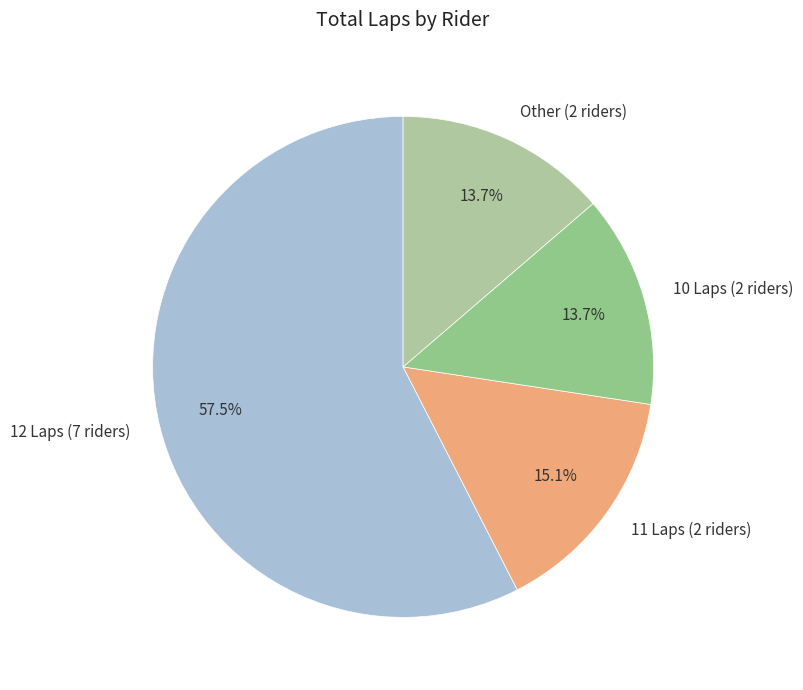

Which category has the biggest portion of the pie?

12 Laps (7 riders)